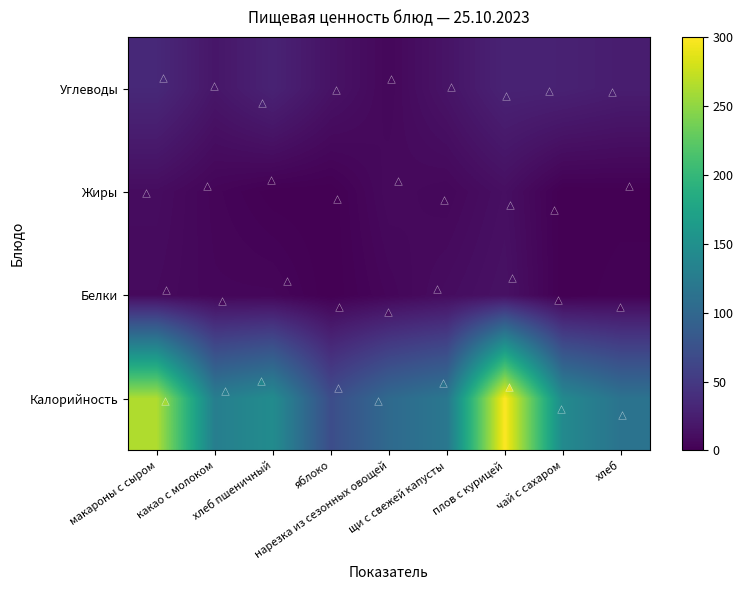

Reading left to right, list all the values displayed in this chart.

Калорийность: макароны с сыром=264.0	какао с молоком=128.0	хлеб пшеничный=145.0	яблоко=70.5	нарезка из сезонных овощей=103.0	щи с свежей капусты=119.0	плов с курицей=300.0	чай с сахаром=142.0	хлеб=114.0
Белки: макароны с сыром=8.1	какао с молоком=5.0	хлеб пшеничный=5.0	яблоко=0.0	нарезка из сезонных овощей=5.0	щи с свежей капусты=10.0	плов с курицей=14.0	чай с сахаром=0.0	хлеб=2.0
Жиры: макароны с сыром=10.0	какао с молоком=4.0	хлеб пшеничный=0.3	яблоко=0.0	нарезка из сезонных овощей=8.0	щи с свежей капусты=6.0	плов с курицей=12.0	чай с сахаром=0.0	хлеб=0.4
Углеводы: макароны с сыром=34.0	какао с молоком=18.0	хлеб пшеничный=29.0	яблоко=15.0	нарезка из сезонных овощей=6.0	щи с свежей капусты=16.0	плов с курицей=29.0	чай с сахаром=28.0	хлеб=24.0